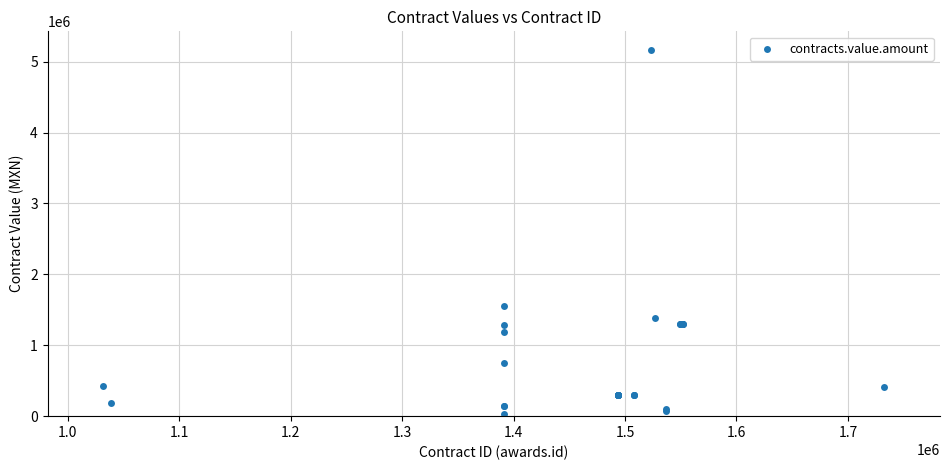

What Y value in the scatter plot is closest to 2599000?

1557310.8